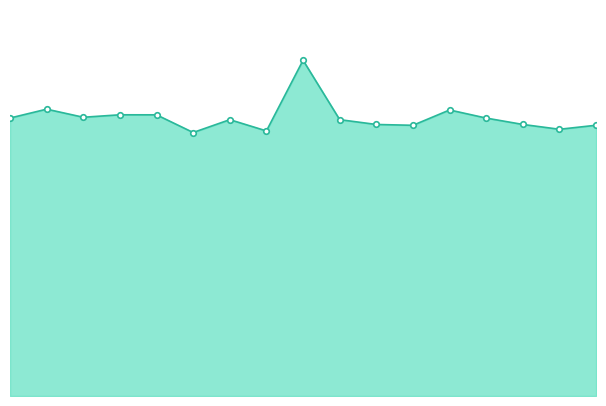

What is the difference between the maximum and minimum values?

899600